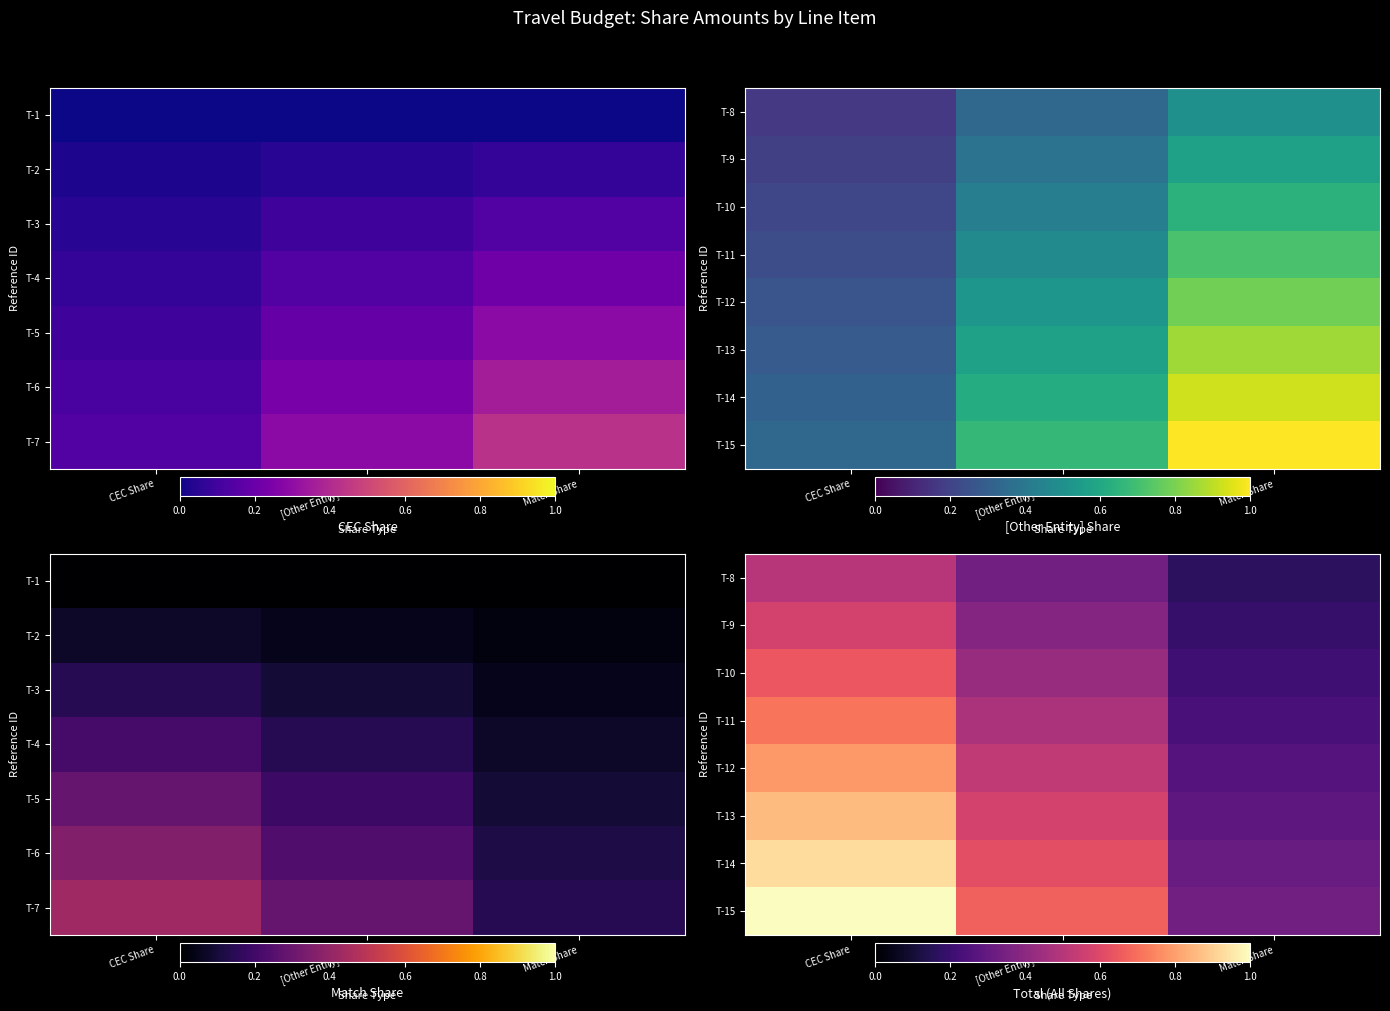

Count the number of data series in this chart.

8